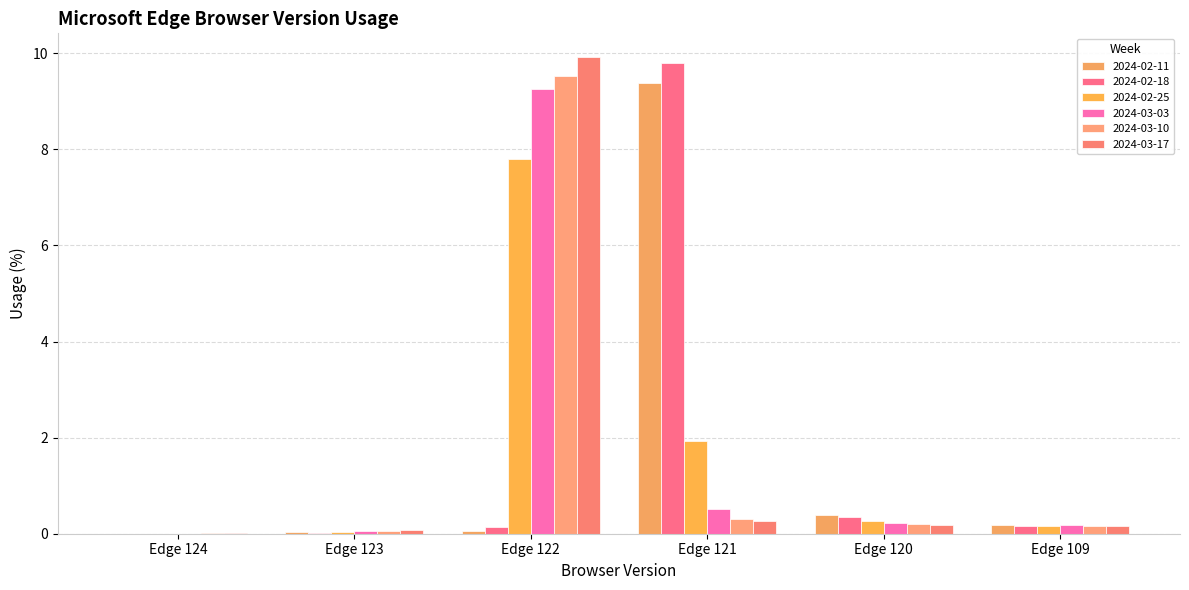

Rank the categories by 2024-02-25 value from highest to lowest.

Edge 122, Edge 121, Edge 120, Edge 109, Edge 123, Edge 124